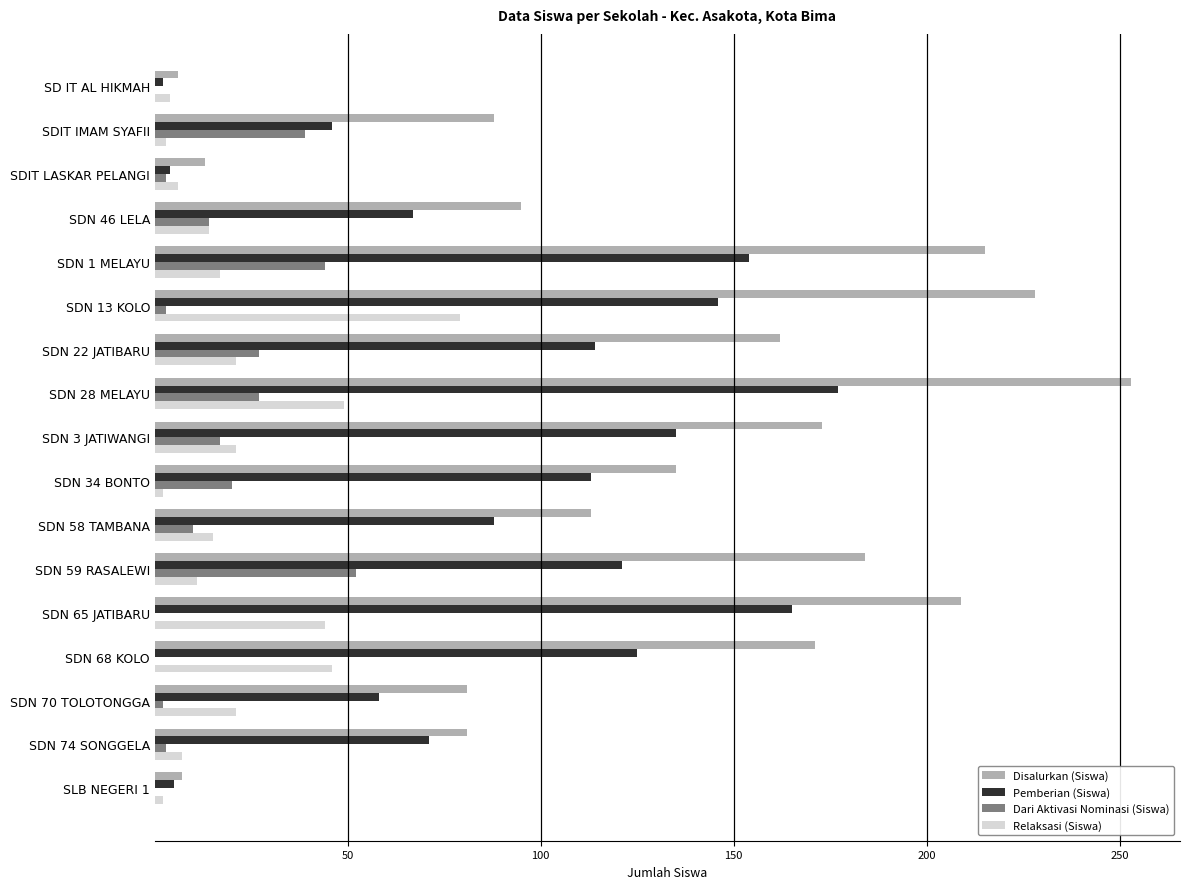

Which series has the largest total across all categories?

Disalurkan (Siswa)